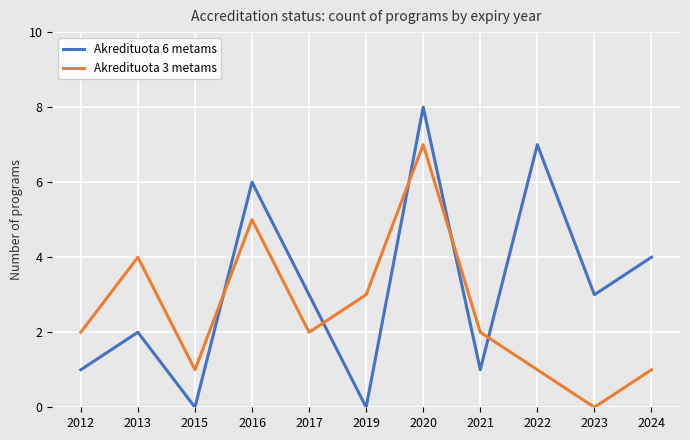

Between 2019 and 2020, which series saw the biggest shift?

Akredituota 6 metams